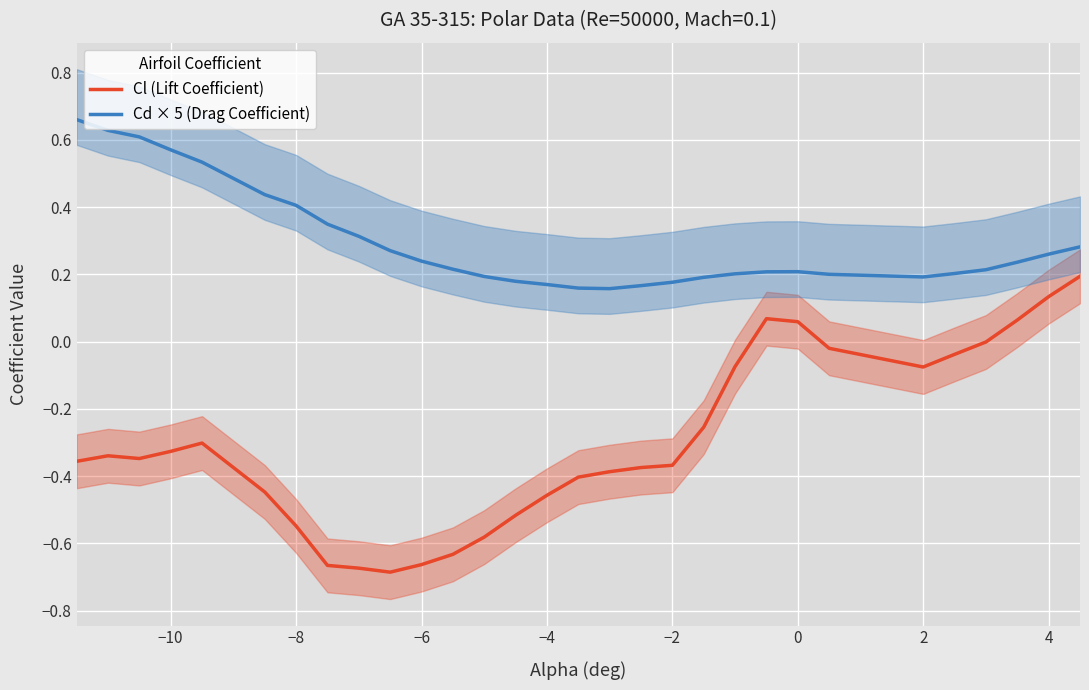

What are all the series names shown in the legend?

Cl (Lift Coefficient), Cd × 5 (Drag Coefficient)